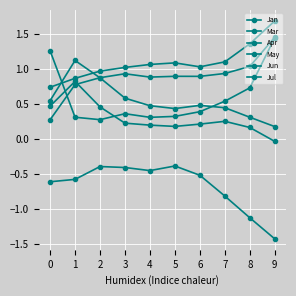

Does the chart have visible grid lines?

Yes